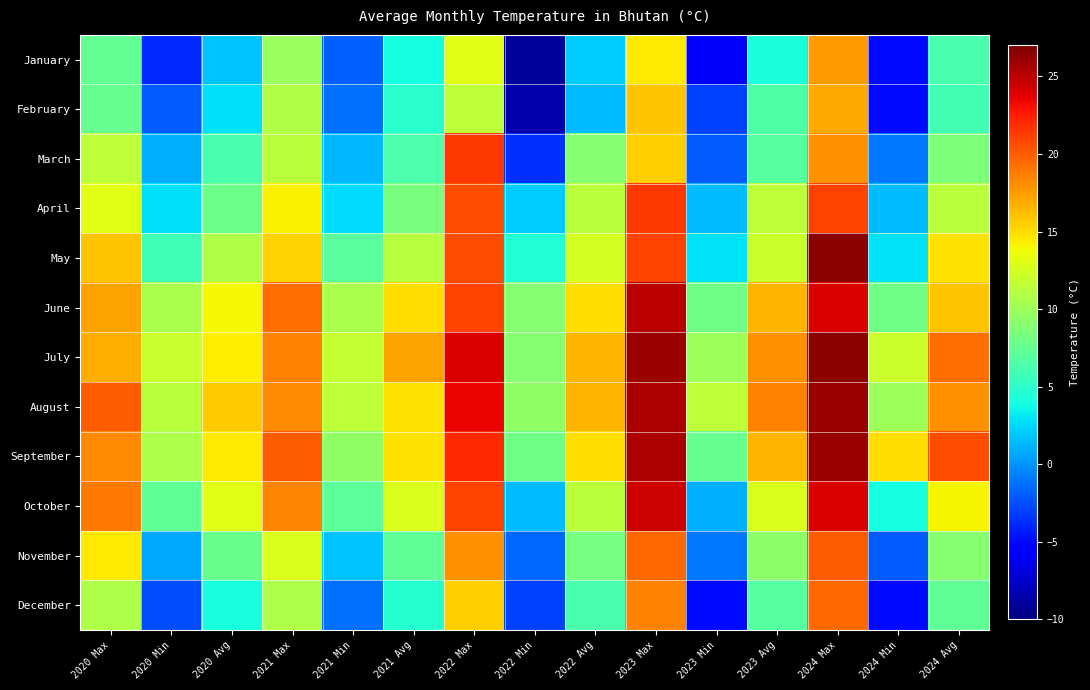

Between 2021 Avg and 2024 Max, which series saw the biggest shift?

May